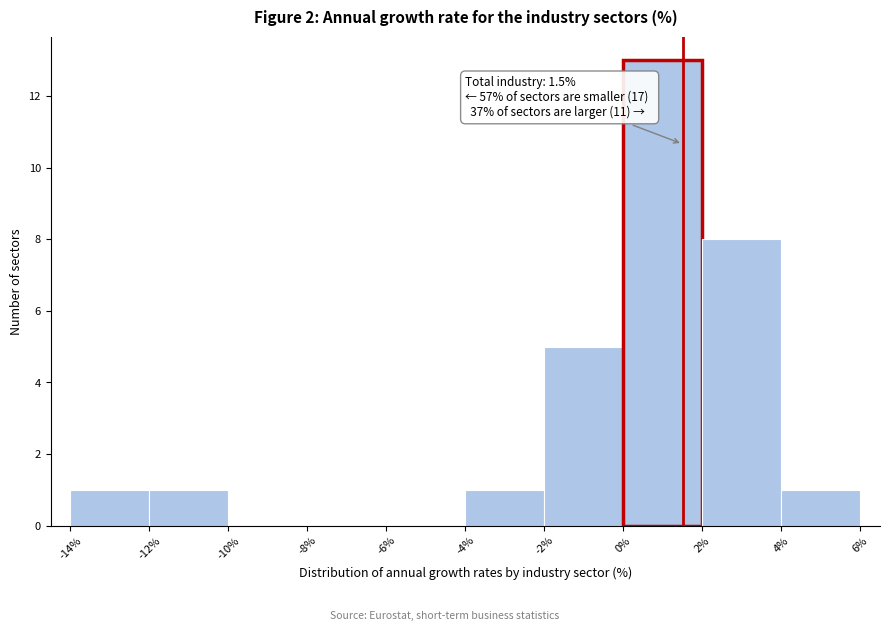

Which range on the x-axis has the tallest bar?

0% to 2%